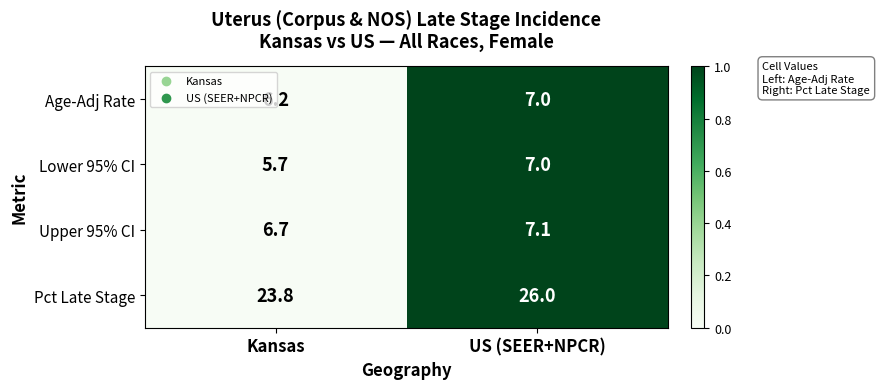

What is the total value across all series at Kansas?

42.4